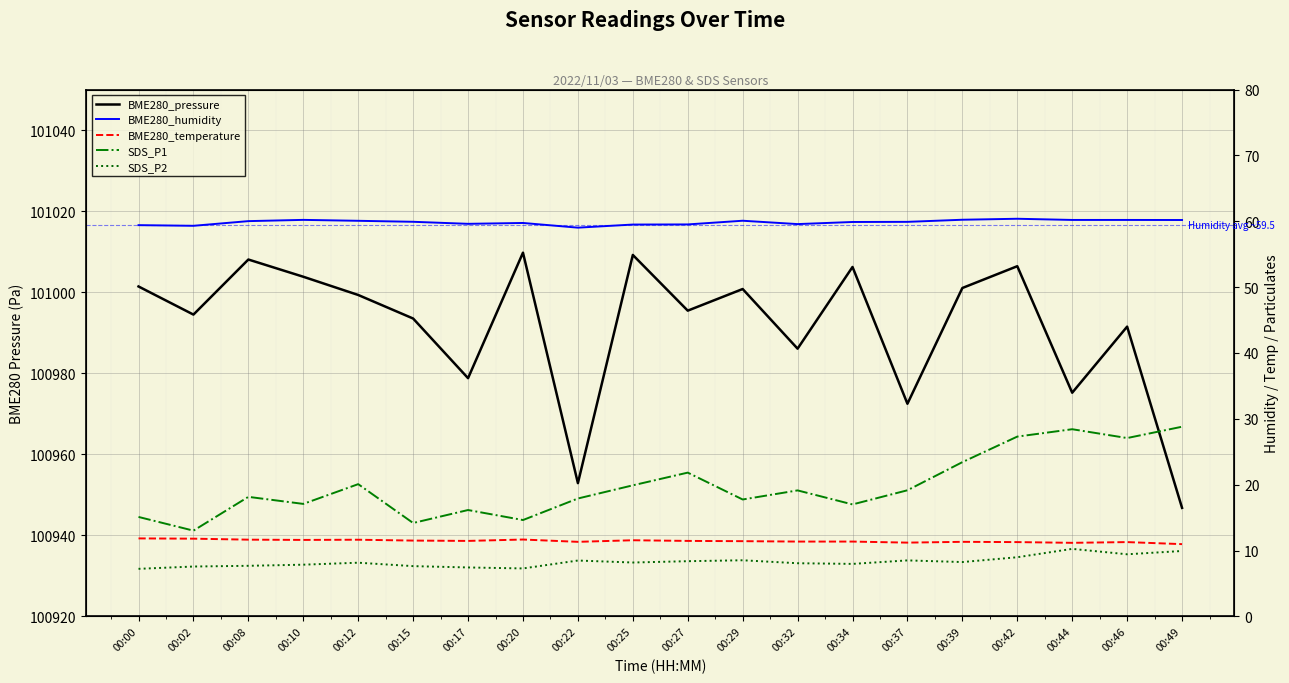

What is the difference between the maximum and minimum values in the SDS_P1 series?

15.8